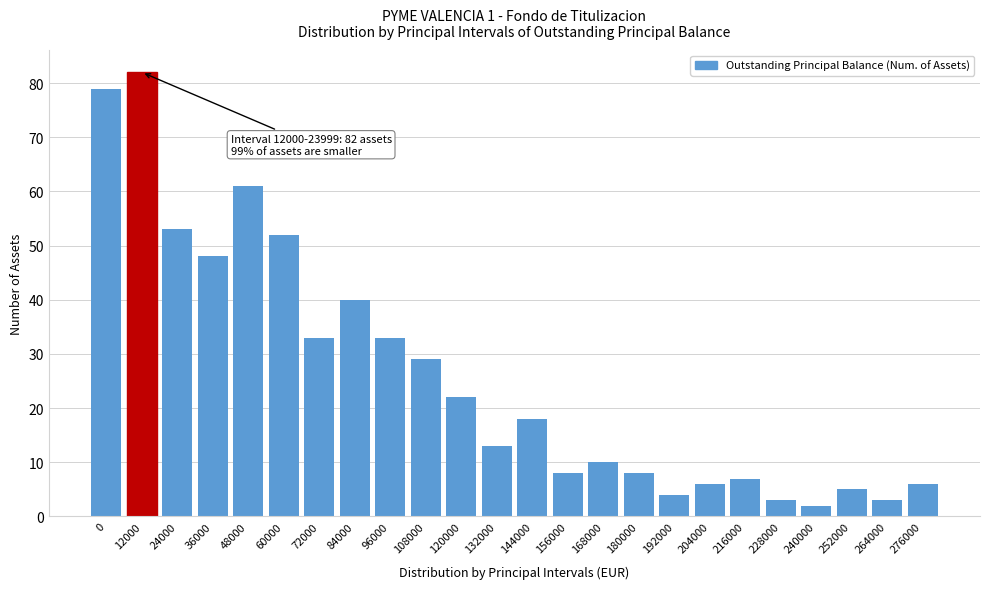

Reading left to right, transcribe all the data shown in this chart.

79	82	53	48	61	52	33	40	33	29	22	13	18	8	10	8	4	6	7	3	2	5	3	6